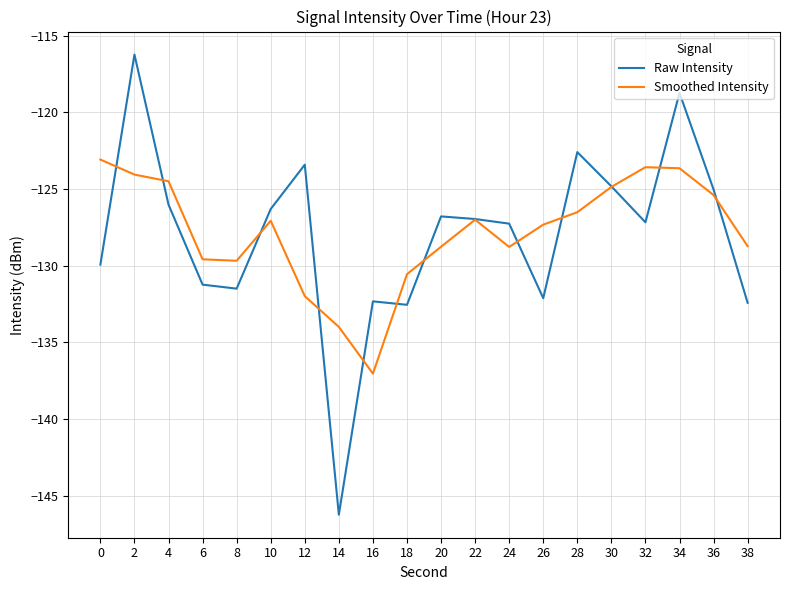

Rank the series at 6 from highest to lowest value.

Smoothed Intensity, Raw Intensity